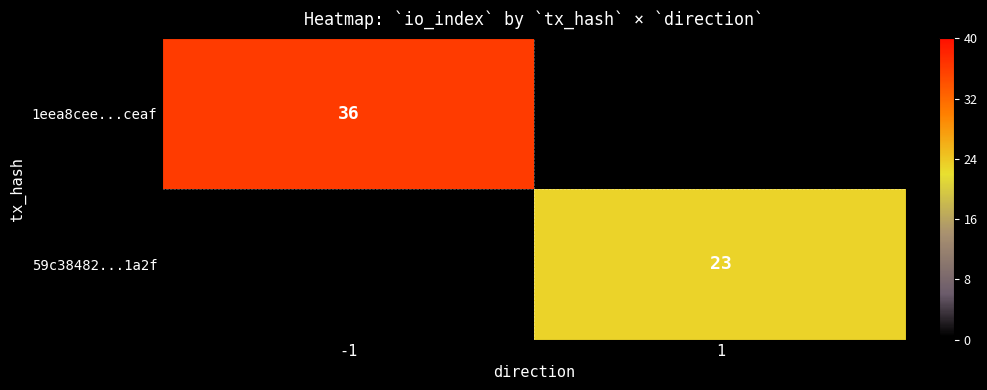

What is the smallest value displayed?

23.0